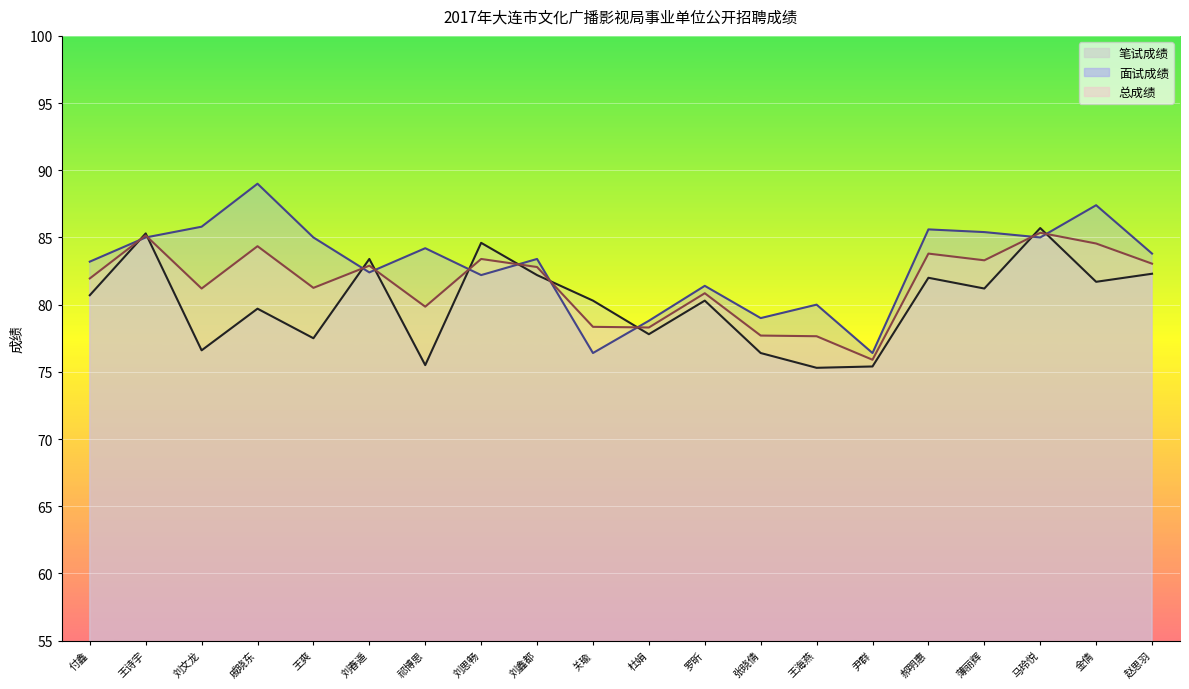

What is the maximum value shown in the chart?

89.0